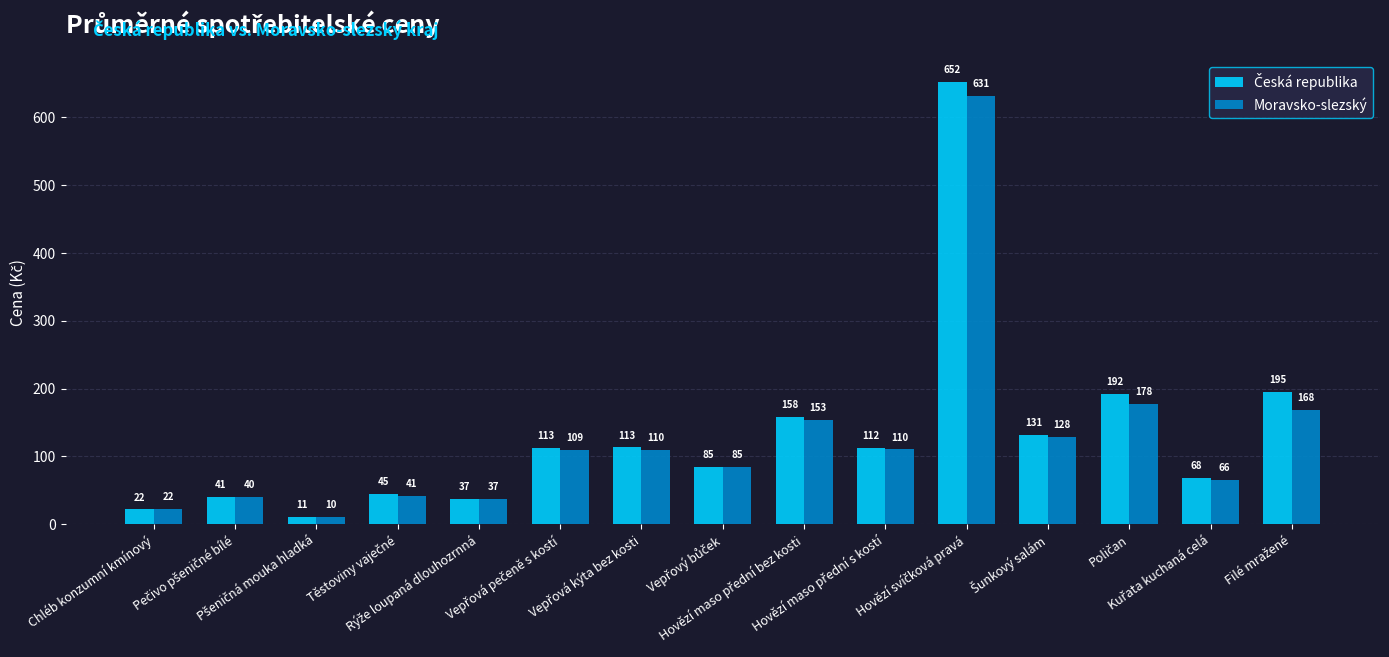

What is the lowest value of the Moravsko-slezský series?

10.3